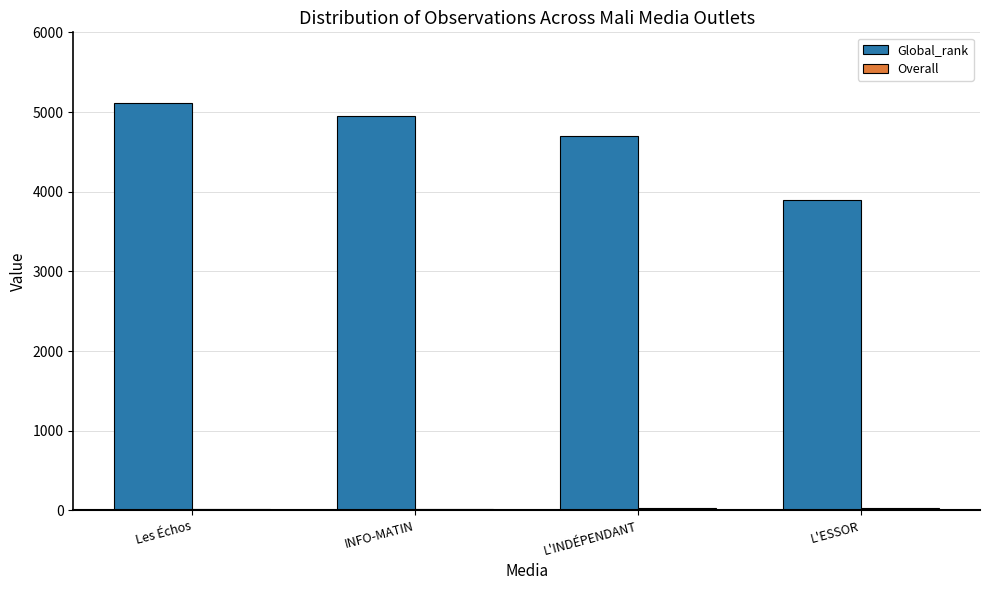

Is it true that Global_rank equals 4699.0 at L'INDÉPENDANT?

True